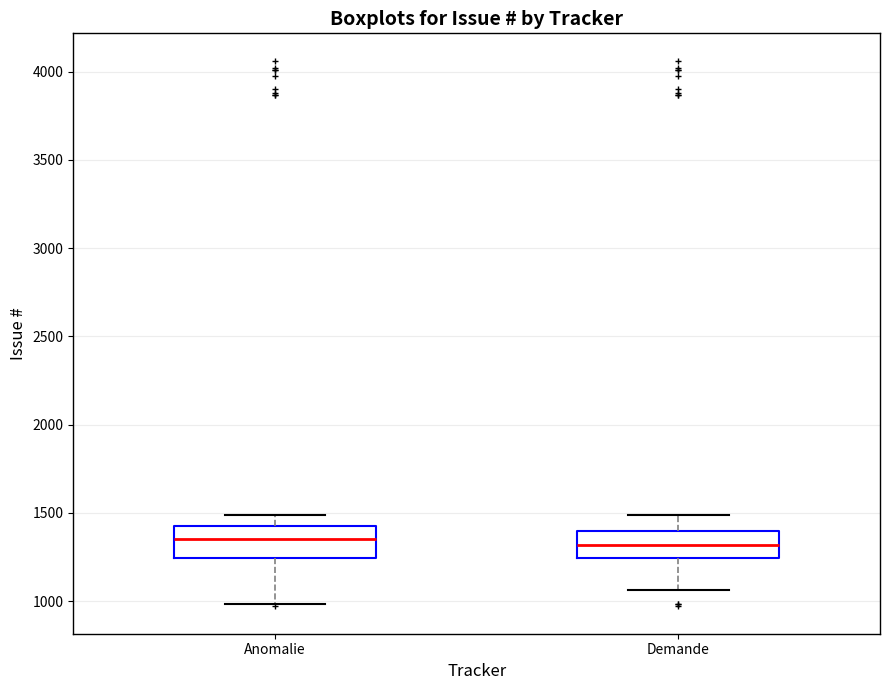

Reading left to right, transcribe this box plot: for each box, give where its median line is, the range the box spans, and where its two whiskers end, as read against the y-axis. The values are not printed on the chart, so give them approximately, as read against the axis.

Anomalie: median 1350, box 1250 to 1450, whiskers 1000 to 1500
Demande: median 1300, box 1250 to 1400, whiskers 1050 to 1500